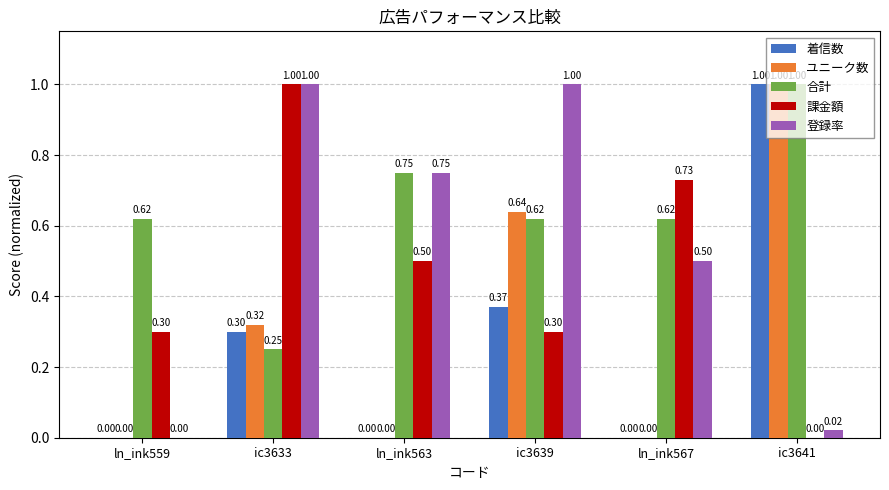

What is the total value across all series at ln_ink567?

1.9